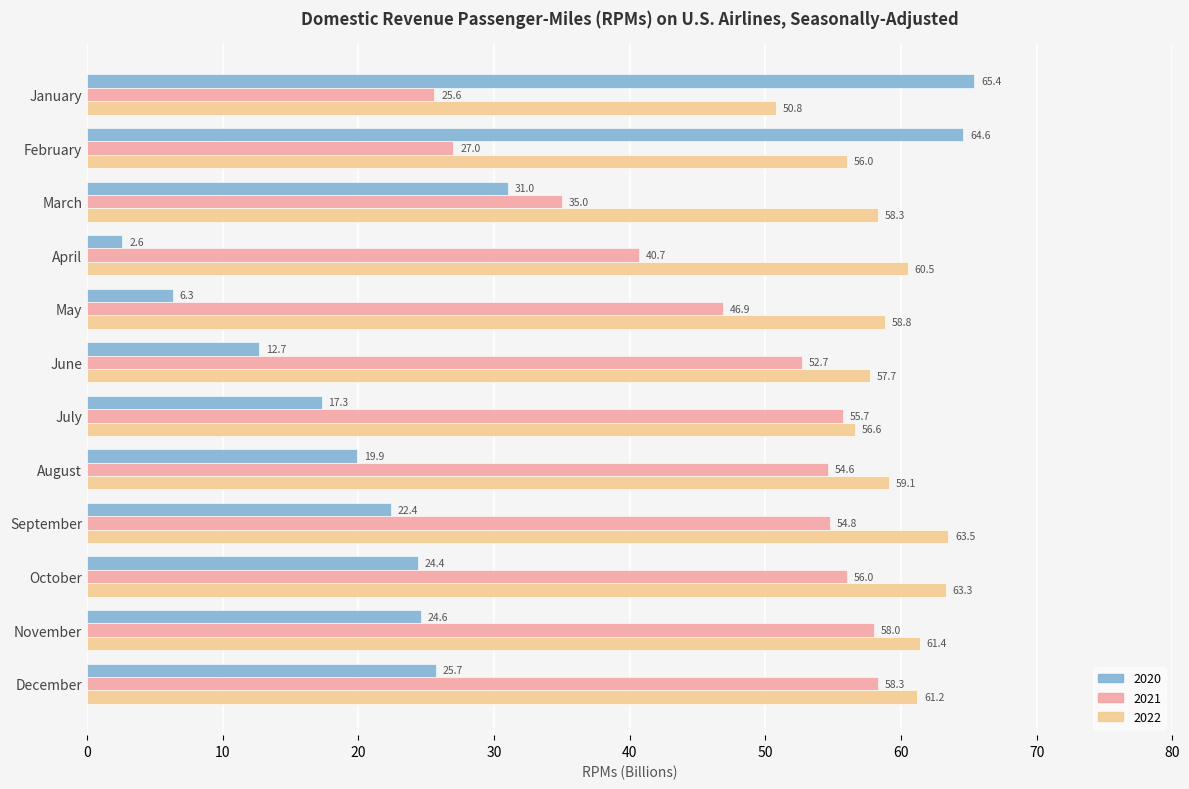

Which series changed the most between February and March?

2020